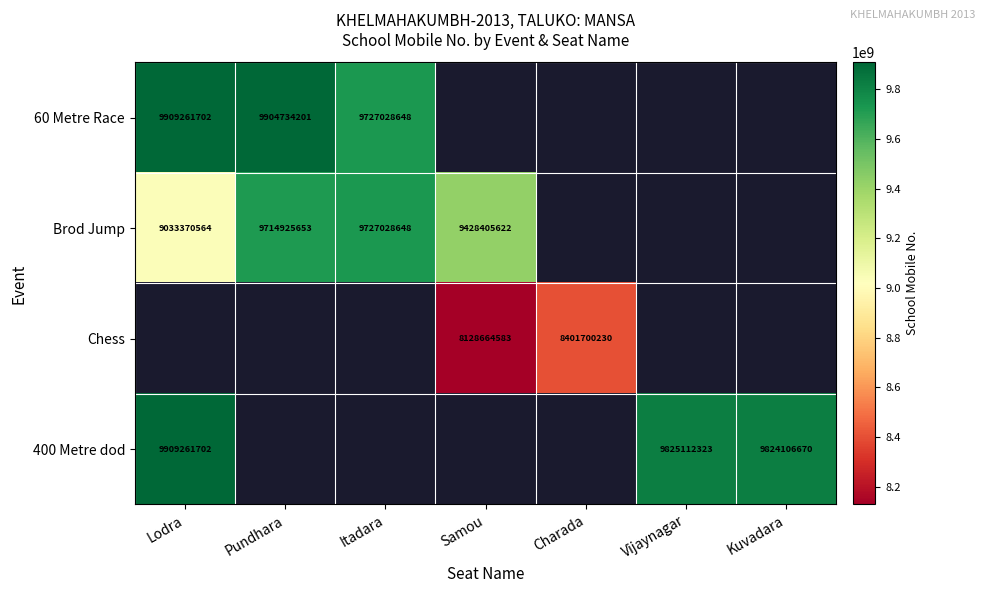

What is the maximum value shown in the chart?

9909261702.0